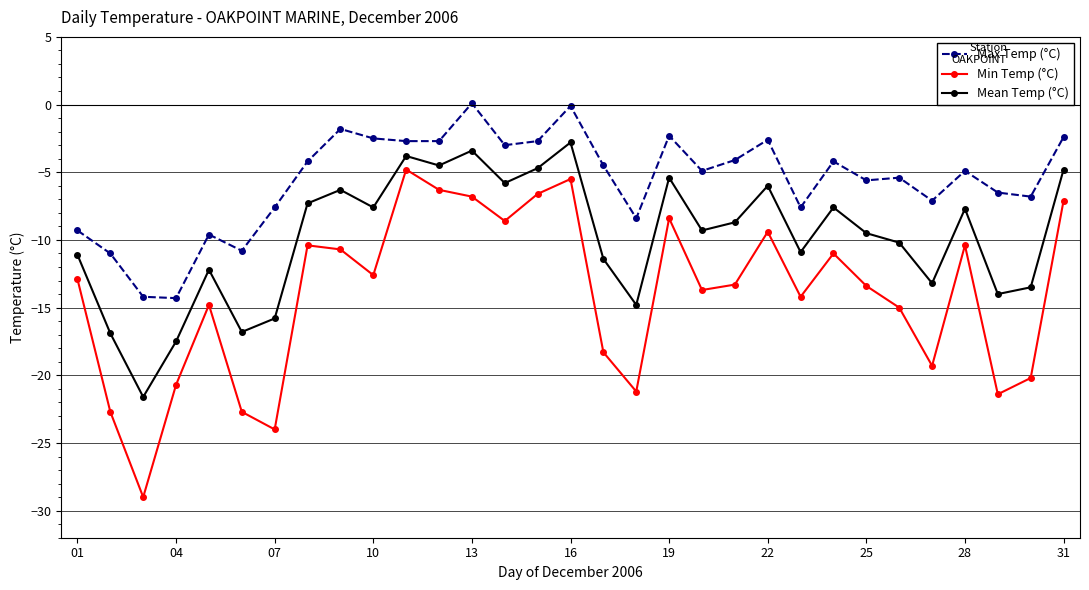

Which series has the widest spread of values?

Min Temp (°C)